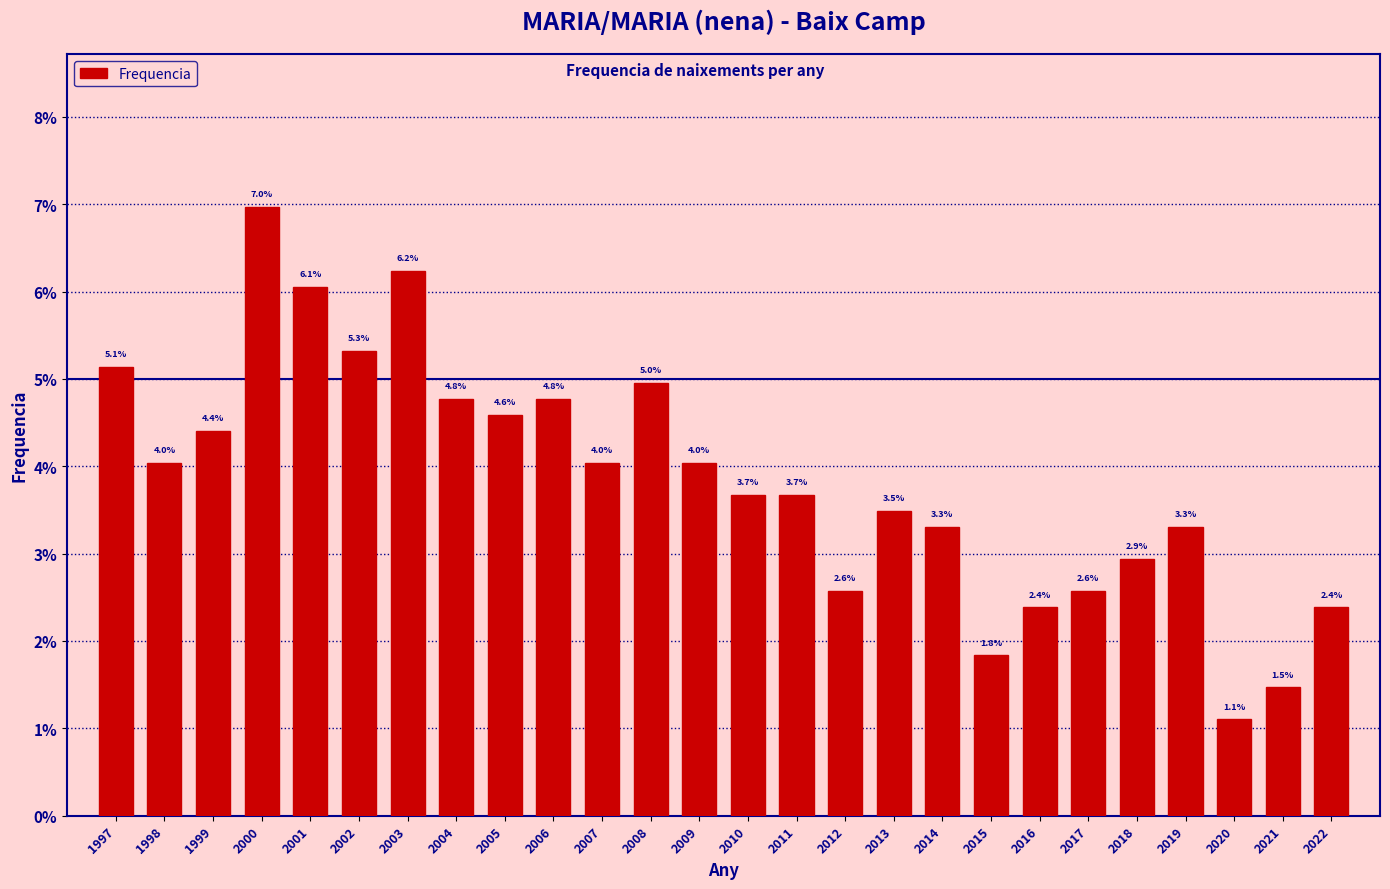

Reading left to right, what are all the values shown in this chart?

1997=5.1	1998=4.0	1999=4.4	2000=7.0	2001=6.1	2002=5.3	2003=6.2	2004=4.8	2005=4.6	2006=4.8	2007=4.0	2008=5.0	2009=4.0	2010=3.7	2011=3.7	2012=2.6	2013=3.5	2014=3.3	2015=1.8	2016=2.4	2017=2.6	2018=2.9	2019=3.3	2020=1.1	2021=1.5	2022=2.4